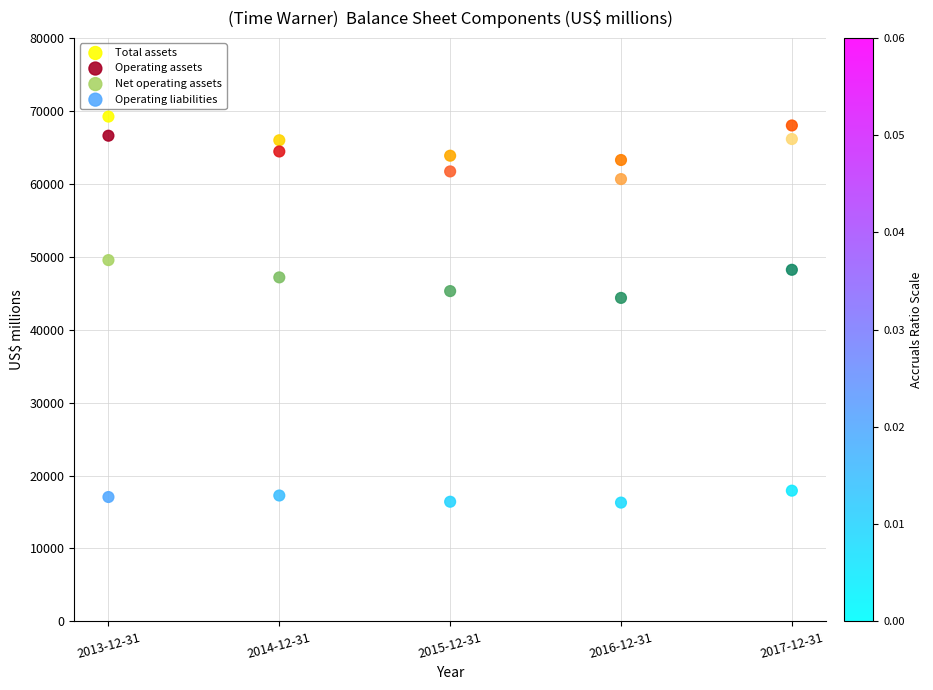

Which series contains the lowest Y value?

Operating liabilities